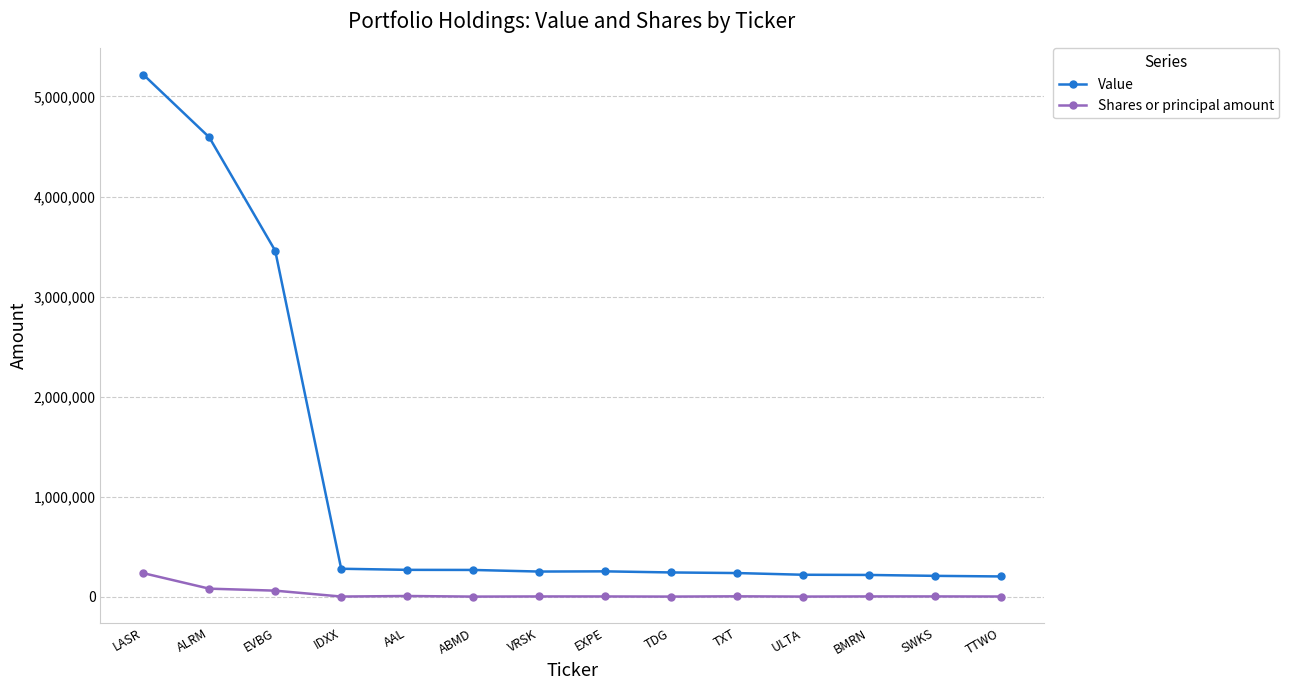

True or false: Shares or principal amount and Value intersect in this chart.

False